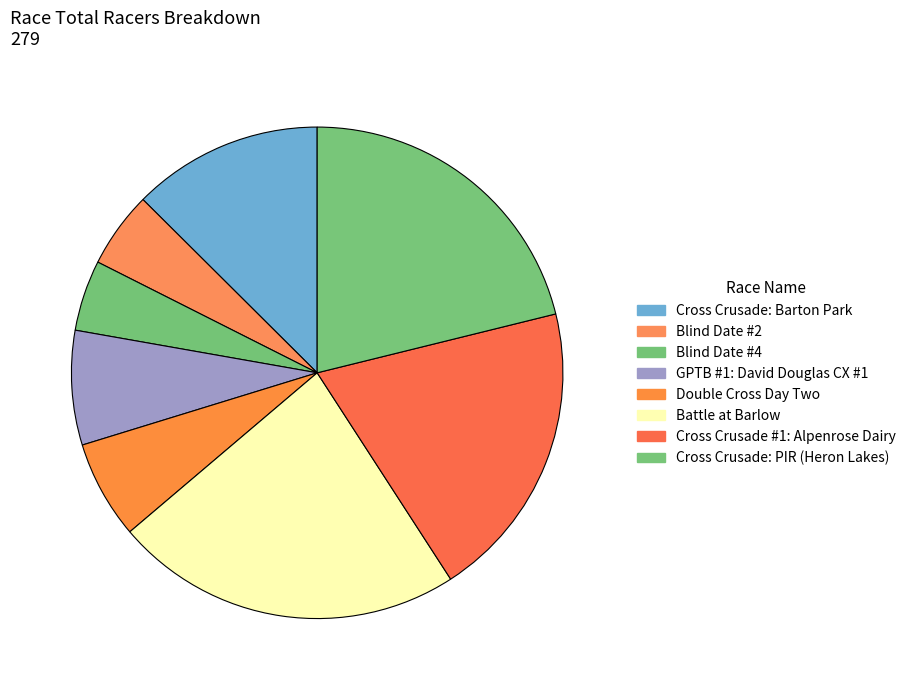

Which slice is the smallest?

Blind Date #4